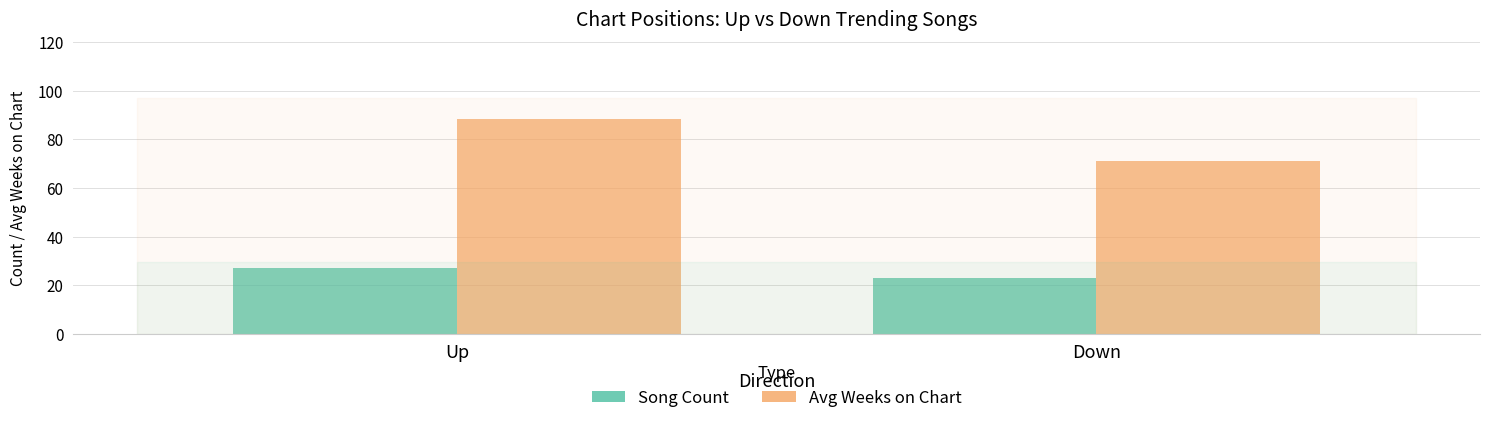

How many bars are there in total?

4